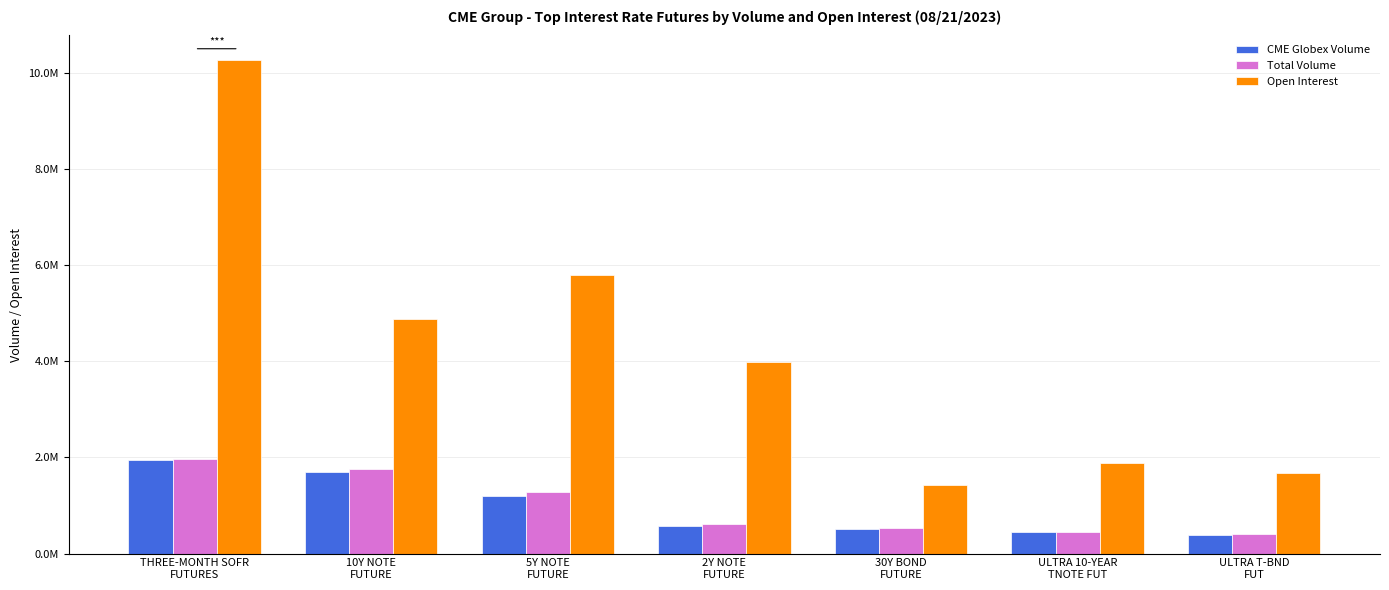

Does the chart contain stacked bars?

No